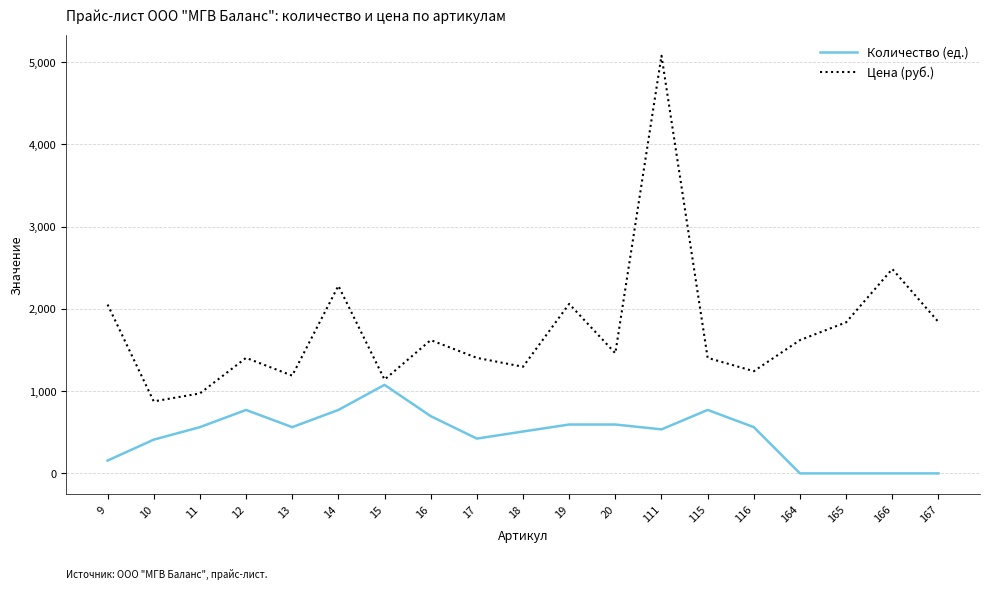

Is it true that Цена (руб.) equals 1296 at 18?

True